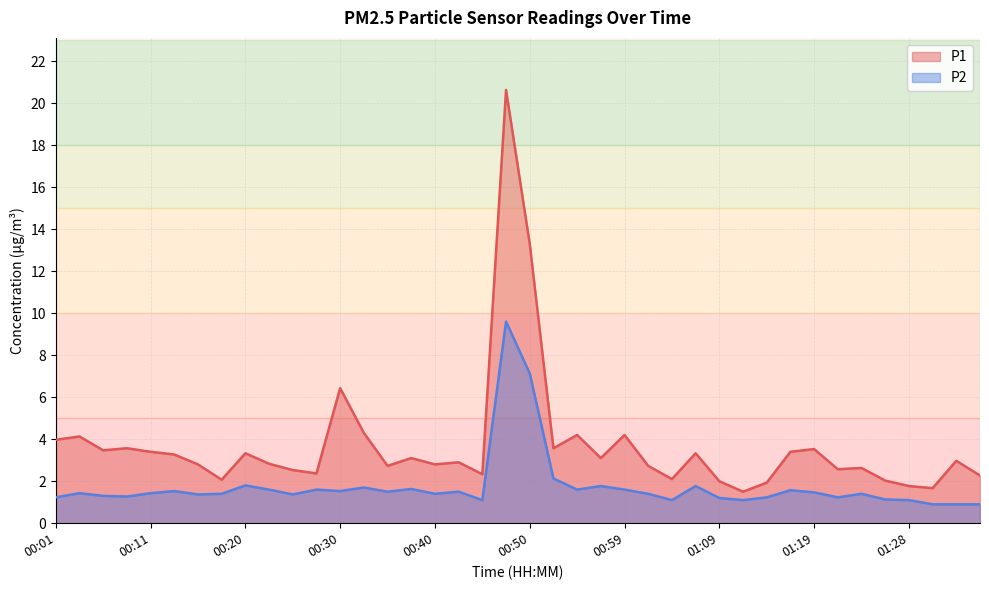

True or false: P2 and P1 intersect in this chart.

False